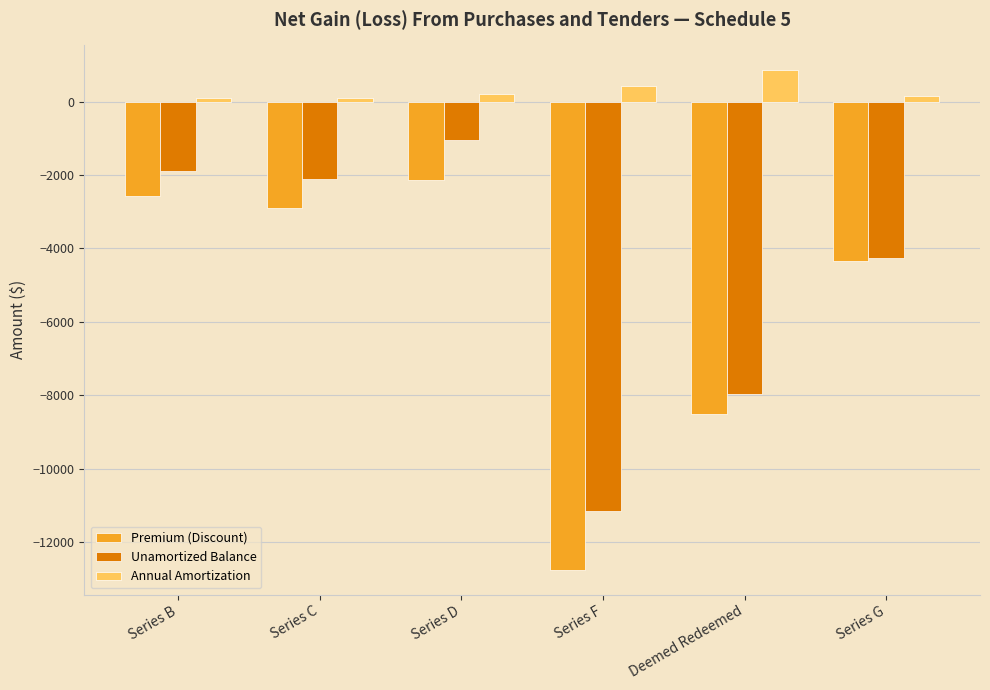

At which label does Premium (Discount) first exceed -2886?

Series B